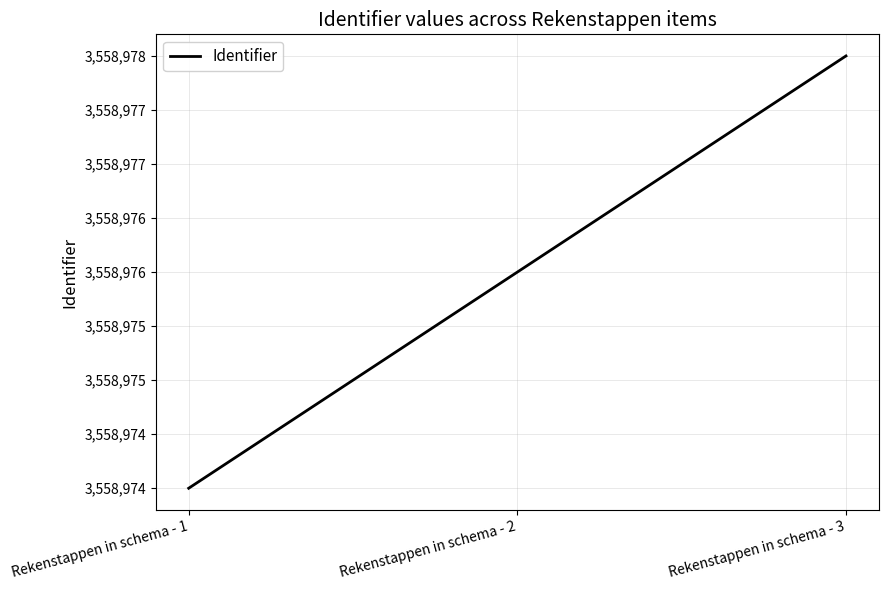

Reading left to right, what are all the values shown in this chart?

3558974	3558976	3558978